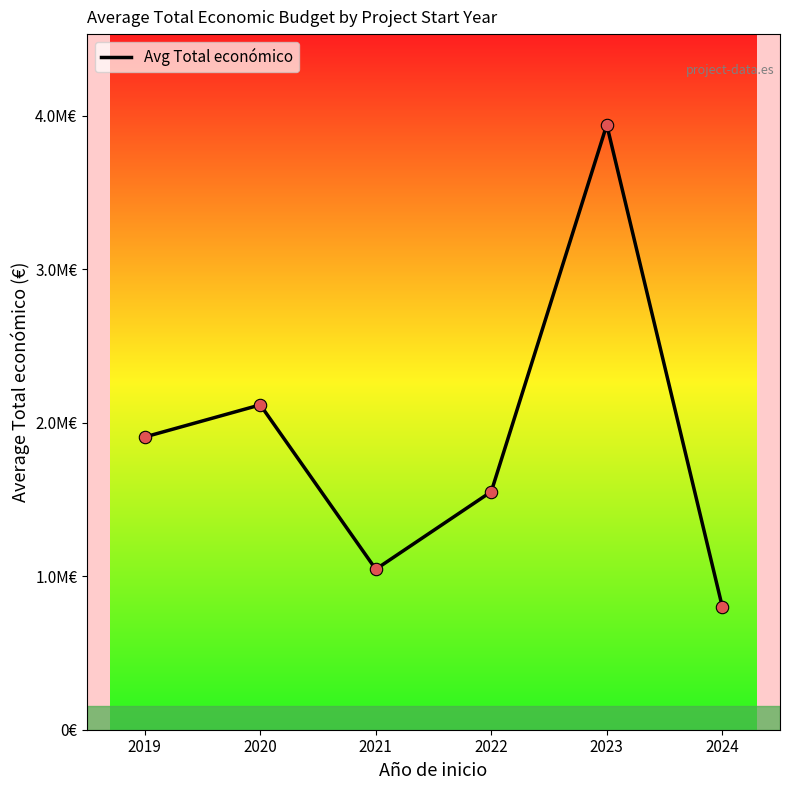

Between 2019 and 2020, which is larger?

2020